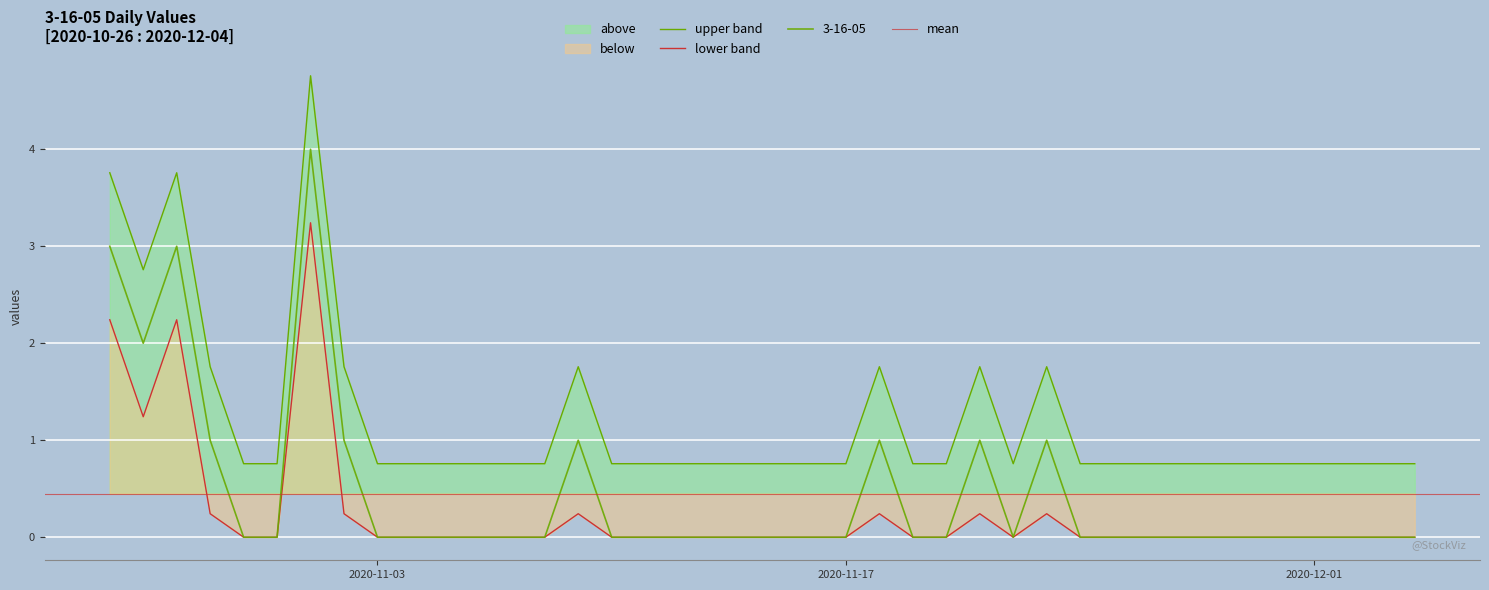

Reading right to left, what are all the values shown in this chart?

2020-12-04=0.8	2020-12-03=0.8	2020-12-02=0.8	2020-12-01=0.8	2020-11-30=0.8	2020-11-29=0.8	2020-11-28=0.8	2020-11-27=0.8	2020-11-26=0.8	2020-11-25=0.8	2020-11-24=0.8	2020-11-23=1.8	2020-11-22=0.8	2020-11-21=1.8	2020-11-20=0.8	2020-11-19=0.8	2020-11-18=1.8	2020-11-17=0.8	2020-11-16=0.8	2020-11-15=0.8	2020-11-14=0.8	2020-11-13=0.8	2020-11-12=0.8	2020-11-11=0.8	2020-11-10=0.8	2020-11-09=1.8	2020-11-08=0.8	2020-11-07=0.8	2020-11-06=0.8	2020-11-05=0.8	2020-11-04=0.8	2020-11-03=0.8	2020-11-02=1.8	2020-11-01=4.8	2020-10-31=0.8	2020-10-30=0.8	2020-10-29=1.8	2020-10-28=3.8	2020-10-27=2.8	2020-10-26=3.8